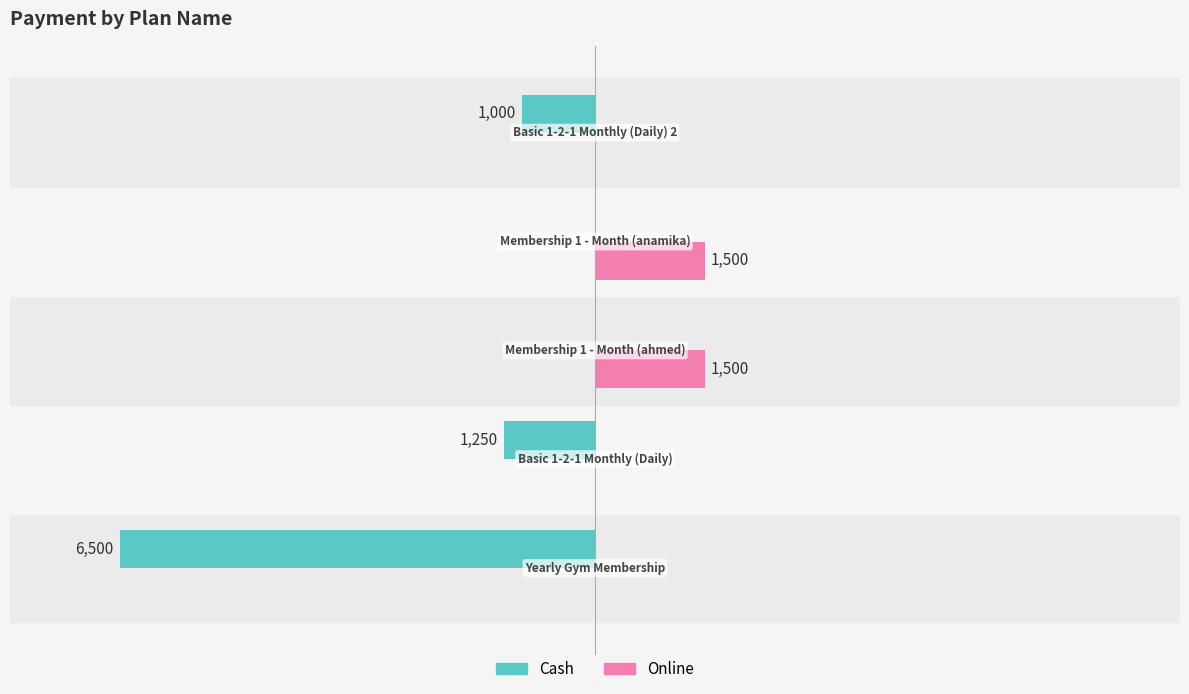

What are all the series names shown in the legend?

Cash, Online